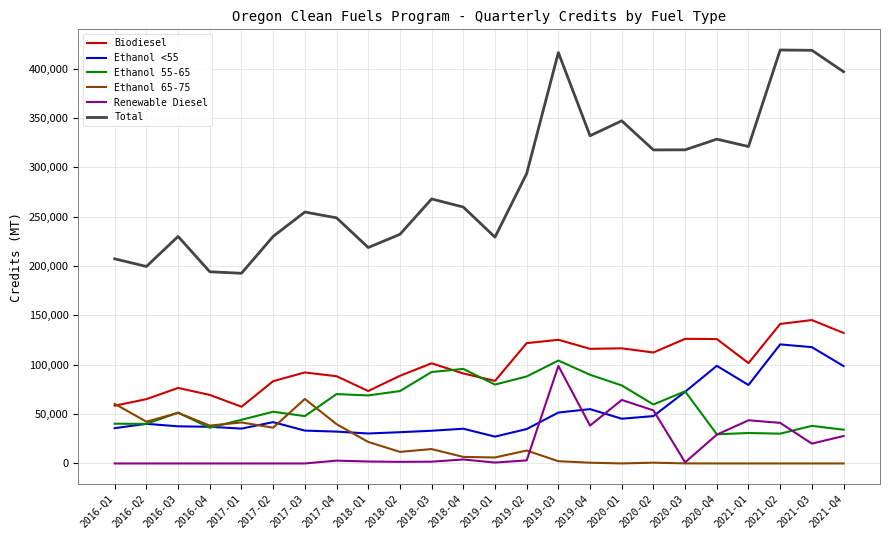

Which series has the largest total across all categories?

Total